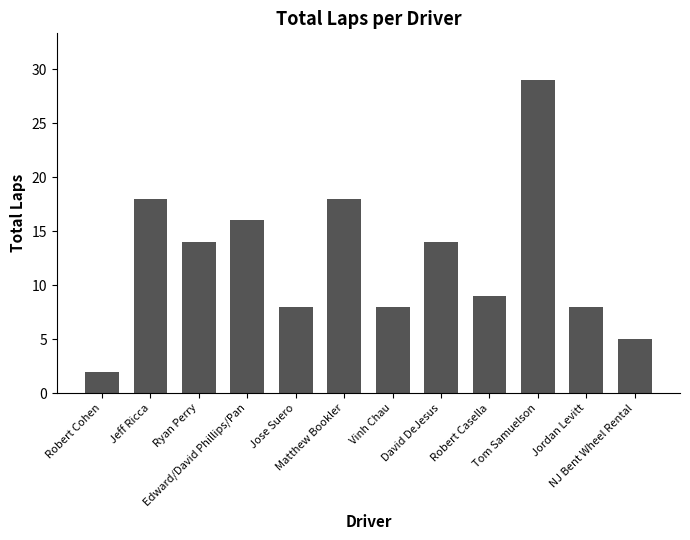

Approximately how many times larger is the value at Vinh Chau compared to Robert Cohen?

4.0